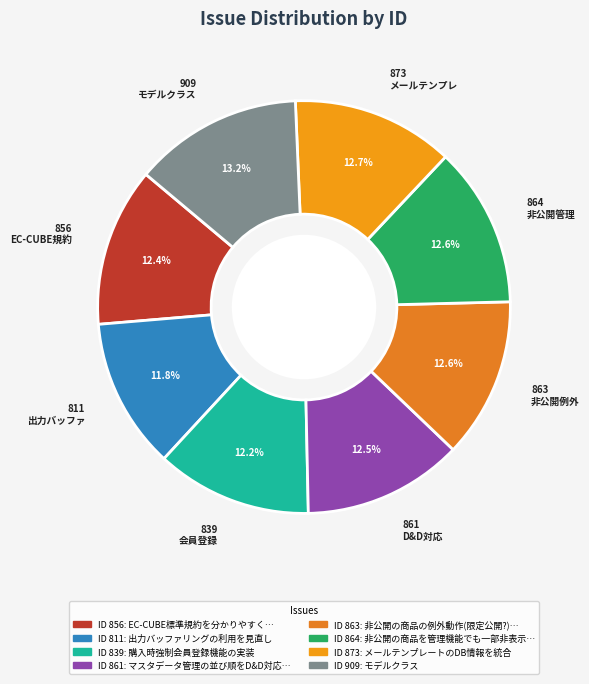

How much of the chart is everything except 856 EC-CUBE規約?

87.6%